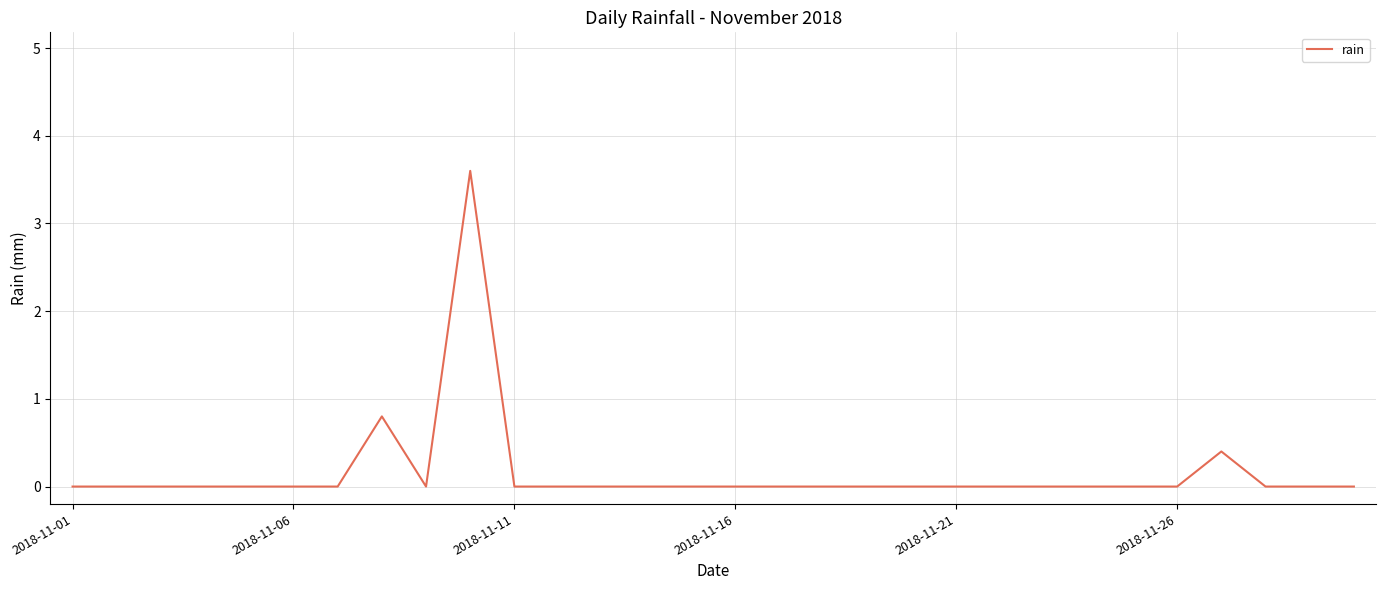

What is the difference between the maximum and minimum values?

3.6